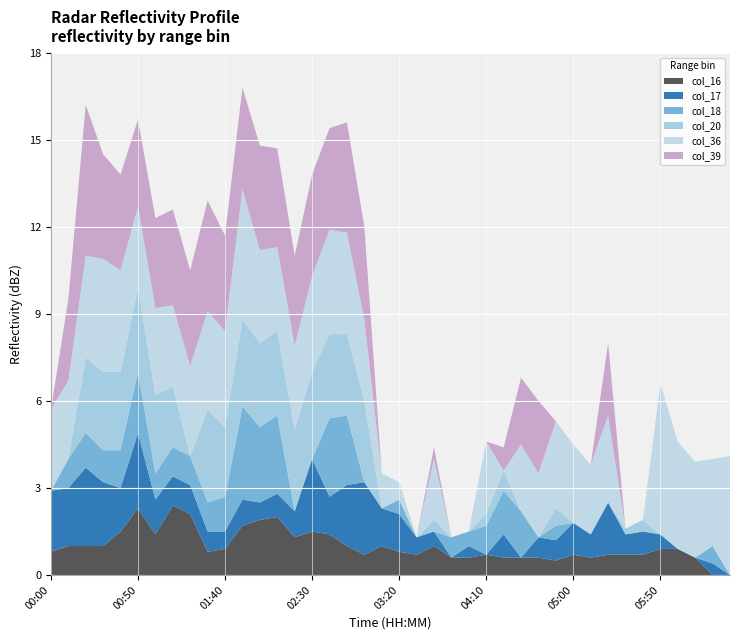

Reading left to right, extract all data points from this chart.

col_16: 00:00=0.8	00:10=1.0	00:20=1.0	00:30=1.0	00:40=1.5	00:50=2.3	01:00=1.4	01:10=2.4	01:20=2.1	01:30=0.8	01:40=0.9	01:50=1.7	02:00=1.9	02:10=2.0	02:20=1.3	02:30=1.5	02:40=1.4	02:50=1.0	03:00=0.7	03:10=1.0	03:20=0.8	03:30=0.7	03:40=1.0	03:50=0.6	04:00=0.6	04:10=0.7	04:20=0.6	04:30=0.6	04:40=0.6	04:50=0.5	05:00=0.7	05:10=0.6	05:20=0.7	05:30=0.7	05:40=0.7	05:50=0.9	06:00=0.9	06:10=0.6	06:20=0.0	06:30=0.0
col_17: 00:00=2.1	00:10=2.0	00:20=2.7	00:30=2.2	00:40=1.5	00:50=2.6	01:00=1.2	01:10=1.0	01:20=1.0	01:30=0.7	01:40=0.6	01:50=0.9	02:00=0.6	02:10=0.8	02:20=0.9	02:30=2.5	02:40=1.3	02:50=2.1	03:00=2.5	03:10=1.3	03:20=1.3	03:30=0.6	03:40=0.5	03:50=0.0	04:00=0.4	04:10=0.0	04:20=0.8	04:30=0.0	04:40=0.7	04:50=0.7	05:00=1.1	05:10=0.8	05:20=1.8	05:30=0.7	05:40=0.8	05:50=0.5	06:00=0.0	06:10=0.0	06:20=0.4	06:30=0.0
col_18: 00:00=0.0	00:10=1.0	00:20=1.2	00:30=1.1	00:40=1.3	00:50=2.1	01:00=0.9	01:10=1.0	01:20=1.0	01:30=1.0	01:40=1.2	01:50=3.2	02:00=2.6	02:10=2.7	02:20=0.0	02:30=0.0	02:40=2.7	02:50=2.4	03:00=0.0	03:10=0.0	03:20=0.5	03:30=0.0	03:40=0.0	03:50=0.7	04:00=0.5	04:10=1.0	04:20=1.5	04:30=1.6	04:40=0.0	04:50=0.5	05:00=0.0	05:10=0.0	05:20=0.0	05:30=0.0	05:40=0.0	05:50=0.0	06:00=0.0	06:10=0.0	06:20=0.6	06:30=0.0
col_20: 00:00=0.0	00:10=0.0	00:20=2.6	00:30=2.7	00:40=2.7	00:50=2.9	01:00=2.7	01:10=2.1	01:20=0.0	01:30=3.2	01:40=2.4	01:50=3.0	02:00=2.9	02:10=2.9	02:20=2.8	02:30=3.0	02:40=2.9	02:50=2.8	03:00=2.8	03:10=0.0	03:20=0.0	03:30=0.0	03:40=0.4	03:50=0.0	04:00=0.0	04:10=0.4	04:20=0.7	04:30=0.0	04:40=0.0	04:50=0.6	05:00=0.0	05:10=0.0	05:20=0.0	05:30=0.2	05:40=0.4	05:50=0.0	06:00=0.0	06:10=0.0	06:20=0.0	06:30=0.0
col_36: 00:00=2.8	00:10=2.7	00:20=3.5	00:30=3.9	00:40=3.5	00:50=2.8	01:00=3.0	01:10=2.8	01:20=3.1	01:30=3.4	01:40=3.3	01:50=4.5	02:00=3.2	02:10=2.9	02:20=2.9	02:30=3.3	02:40=3.6	02:50=3.5	03:00=2.8	03:10=1.2	03:20=0.6	03:30=0.0	03:40=2.1	03:50=0.0	04:00=0.0	04:10=2.5	04:20=0.0	04:30=2.3	04:40=2.2	04:50=3.0	05:00=2.7	05:10=2.4	05:20=3.0	05:30=0.0	05:40=0.0	05:50=5.2	06:00=3.7	06:10=3.3	06:20=3.0	06:30=4.1
col_39: 00:00=0.0	00:10=2.8	00:20=5.2	00:30=3.6	00:40=3.3	00:50=3.0	01:00=3.1	01:10=3.3	01:20=3.3	01:30=3.8	01:40=3.3	01:50=3.5	02:00=3.6	02:10=3.4	02:20=3.1	02:30=3.5	02:40=3.5	02:50=3.8	03:00=3.2	03:10=0.0	03:20=0.0	03:30=0.0	03:40=0.4	03:50=0.0	04:00=0.0	04:10=0.0	04:20=0.8	04:30=2.3	04:40=2.5	04:50=0.0	05:00=0.0	05:10=0.0	05:20=2.5	05:30=0.0	05:40=0.0	05:50=0.0	06:00=0.0	06:10=0.0	06:20=0.0	06:30=0.0